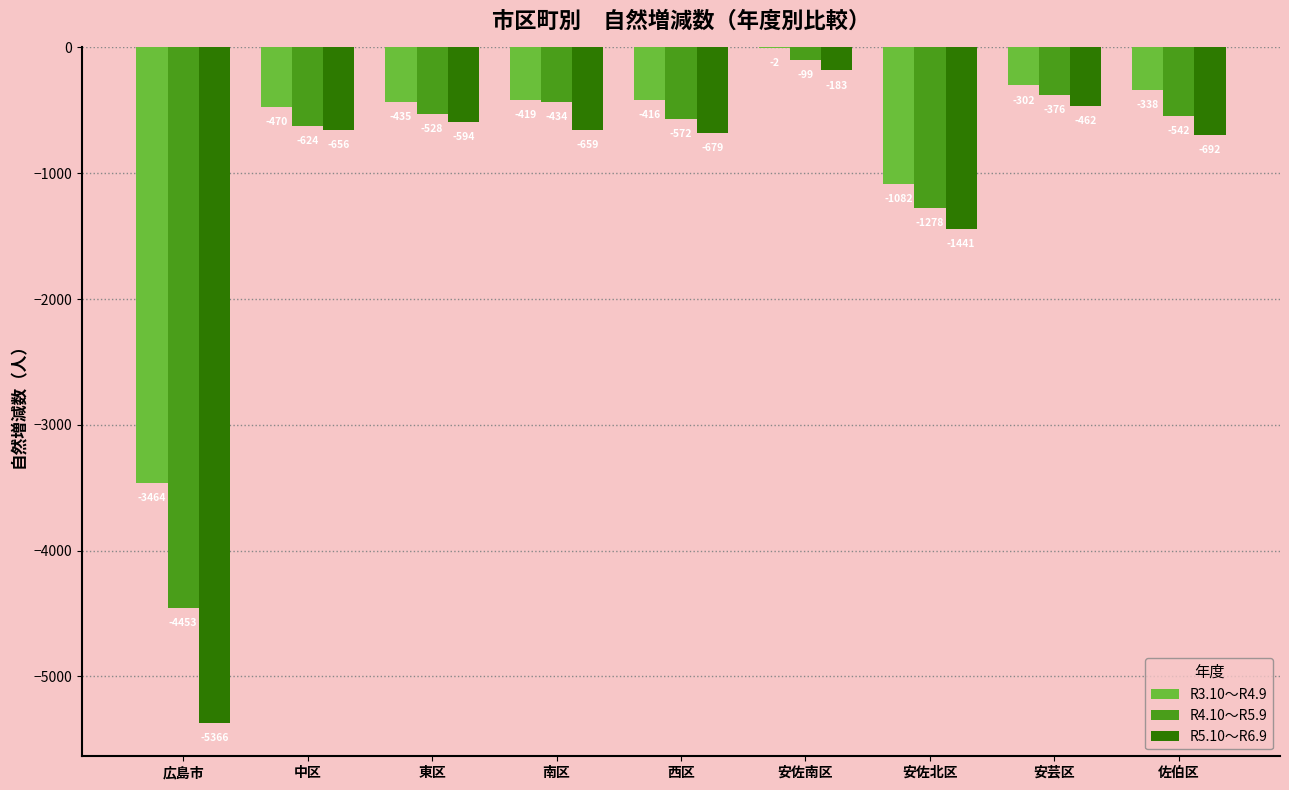

Which label corresponds to the largest value in the chart?

安佐南区